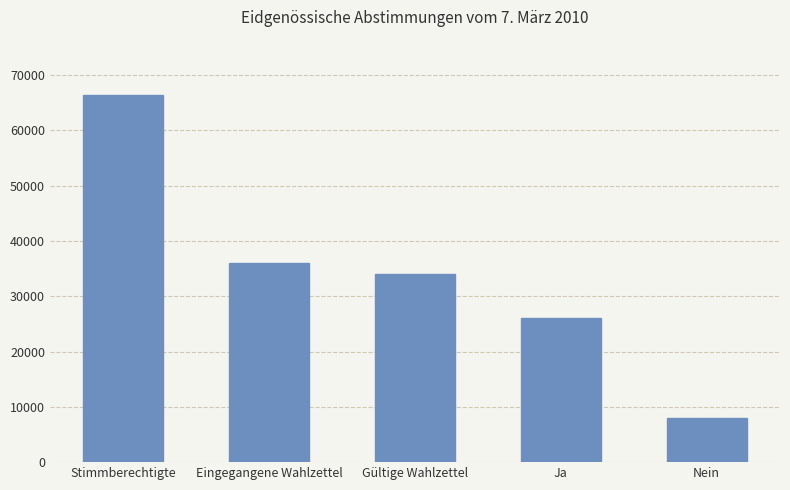

What position from the left is Nein?

5